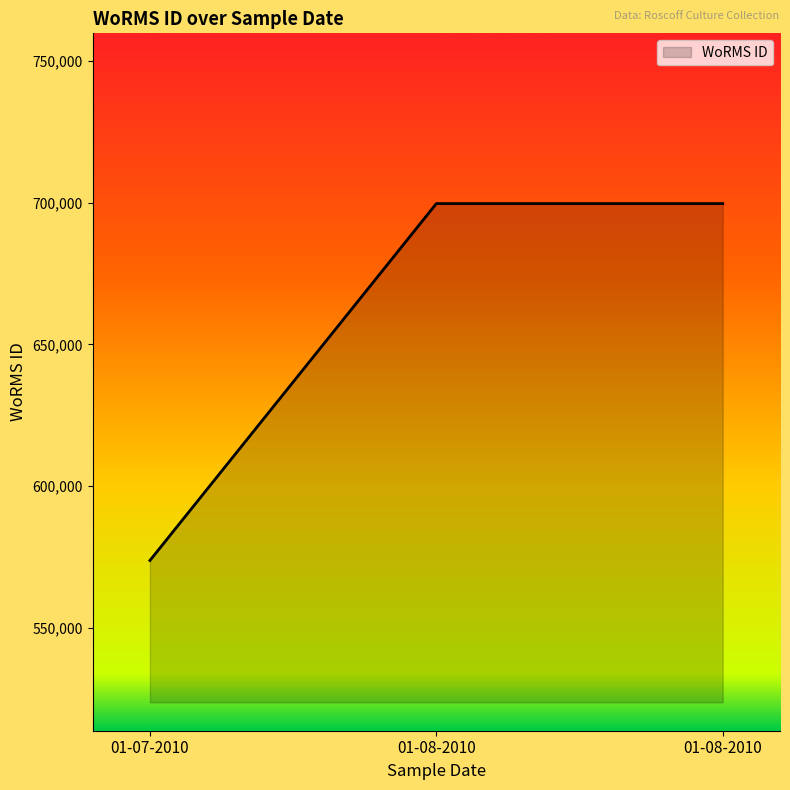

How many lines are shown in the chart?

1